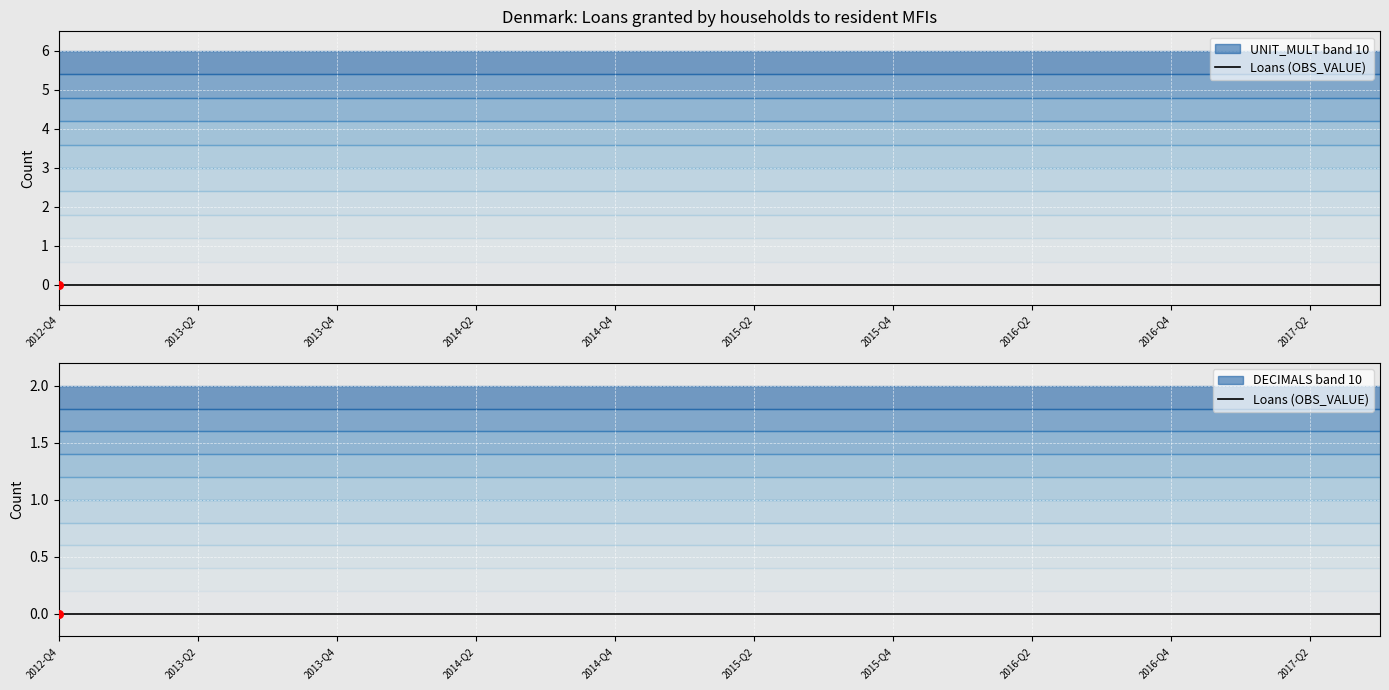

At which category is the sum across all series the highest?

2012-Q4